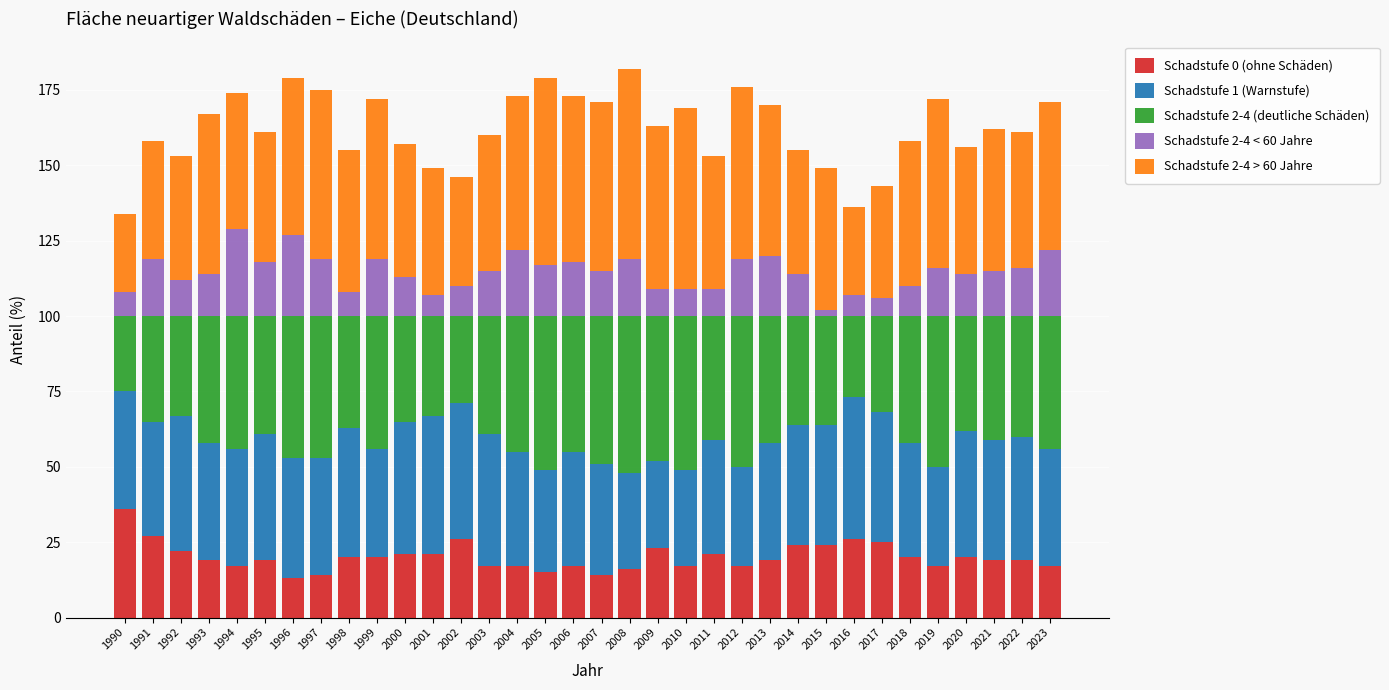

What is the total value across all series at 2022?

161